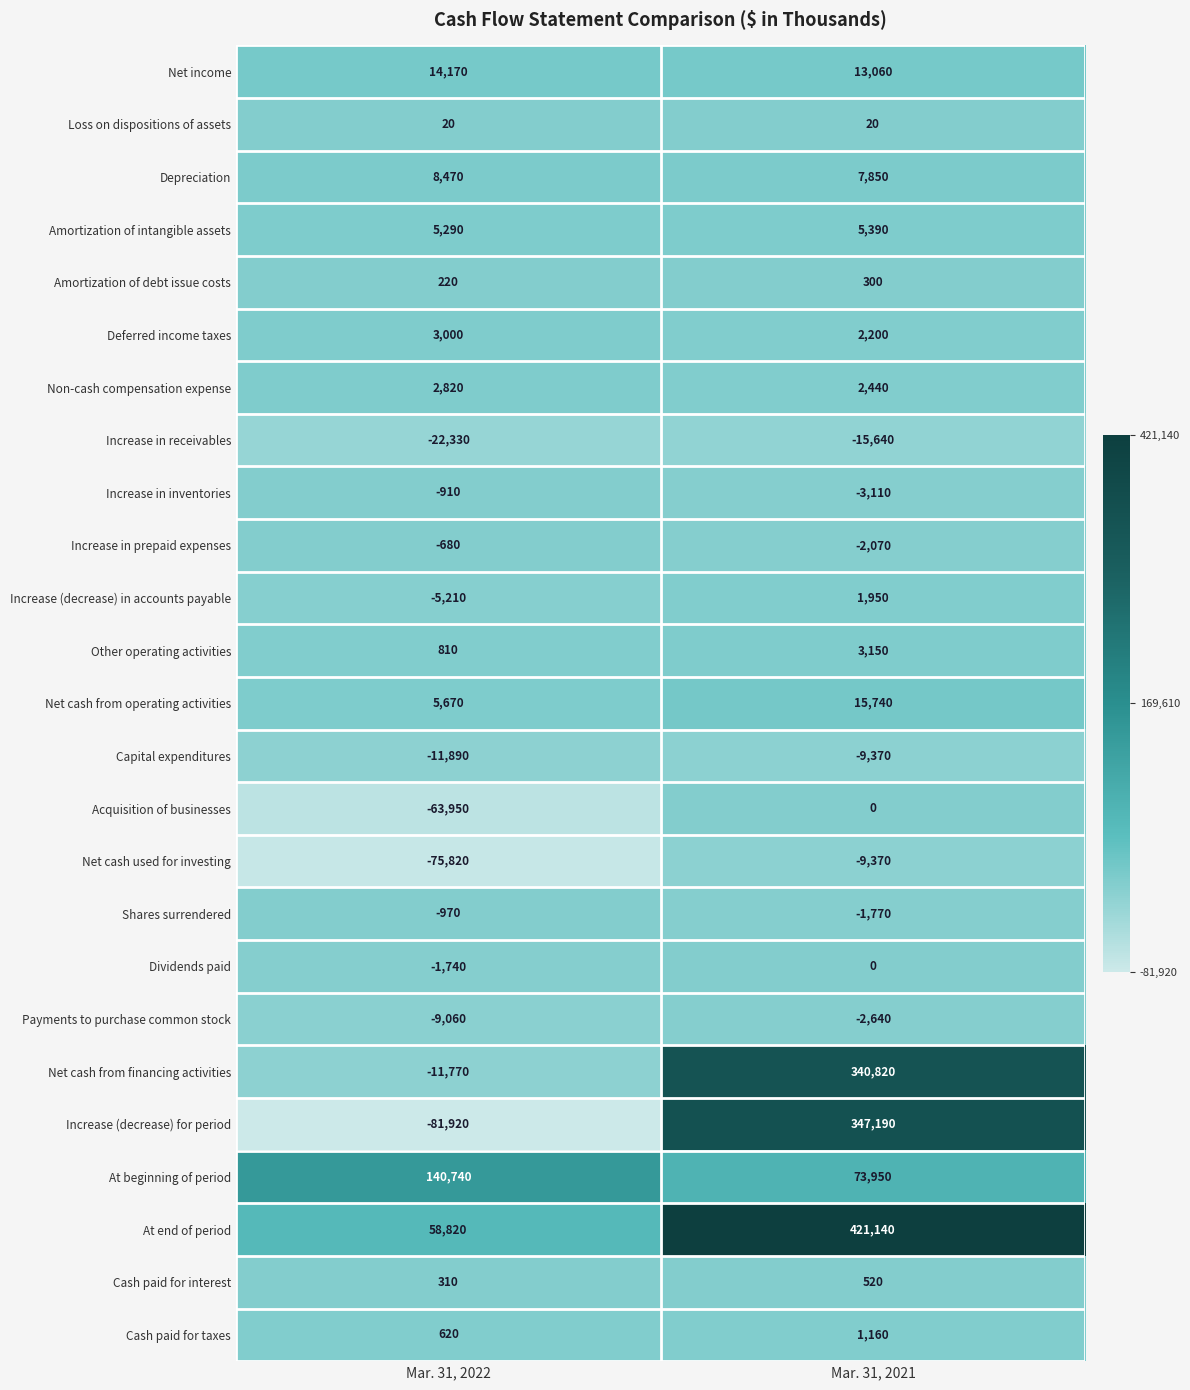

What is the spread (max minus min) of values at Mar. 31, 2021?

436780